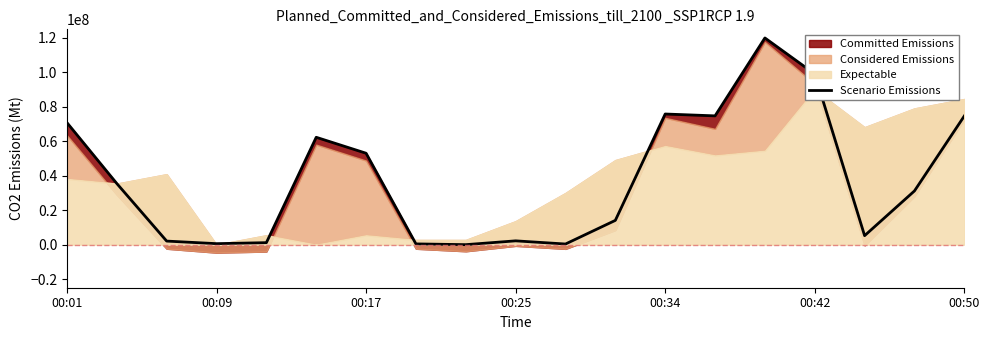

Between 00:25 and 11, which is larger?

11